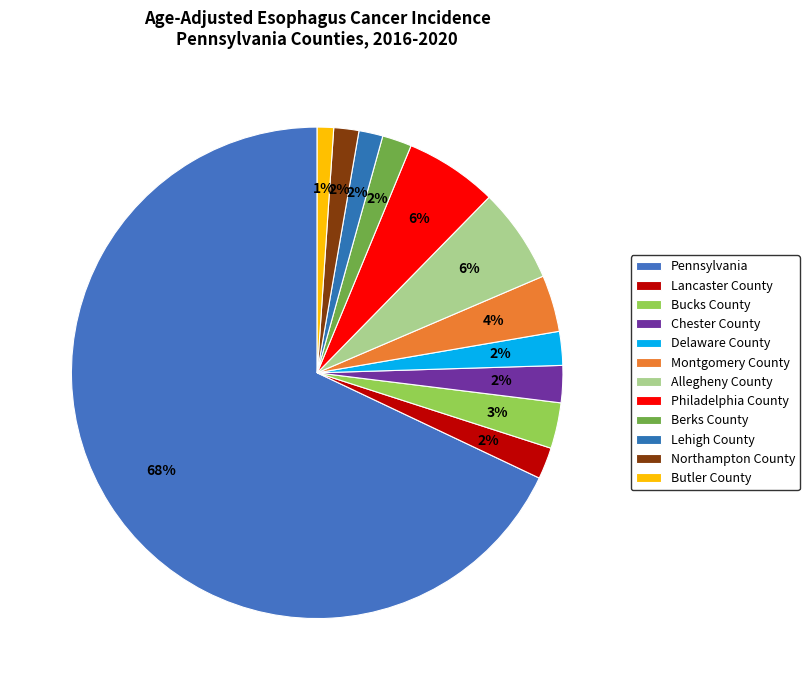

Combined, do Lehigh County and Delaware County account for over 50%?

No